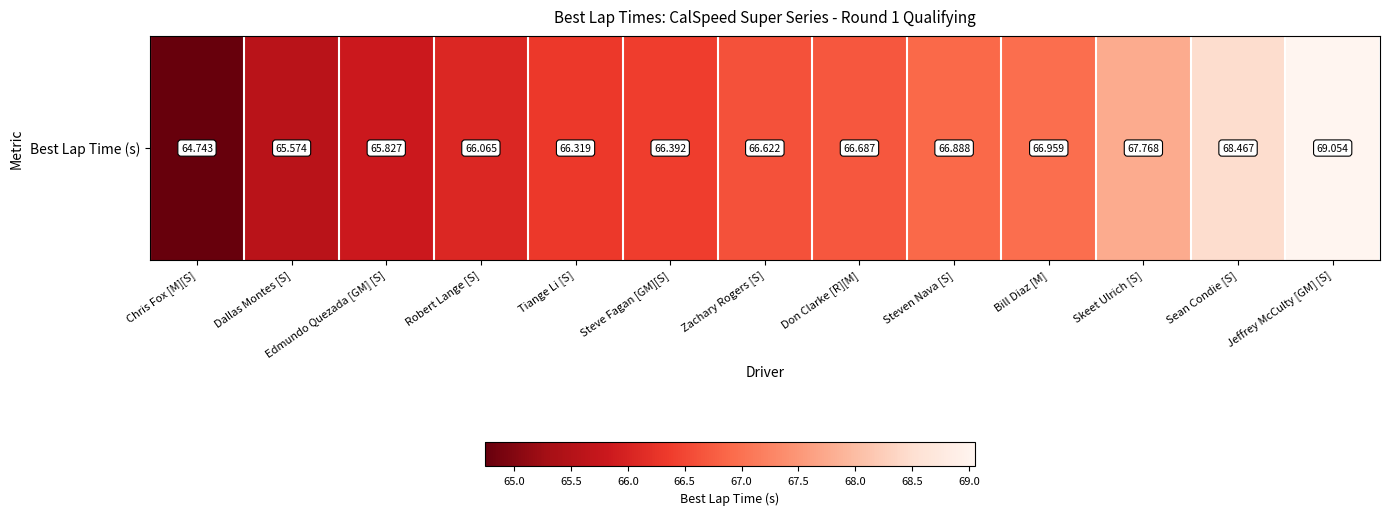

At which category does the chart reach its peak across all series?

Jeffrey McCulty [GM] [S]